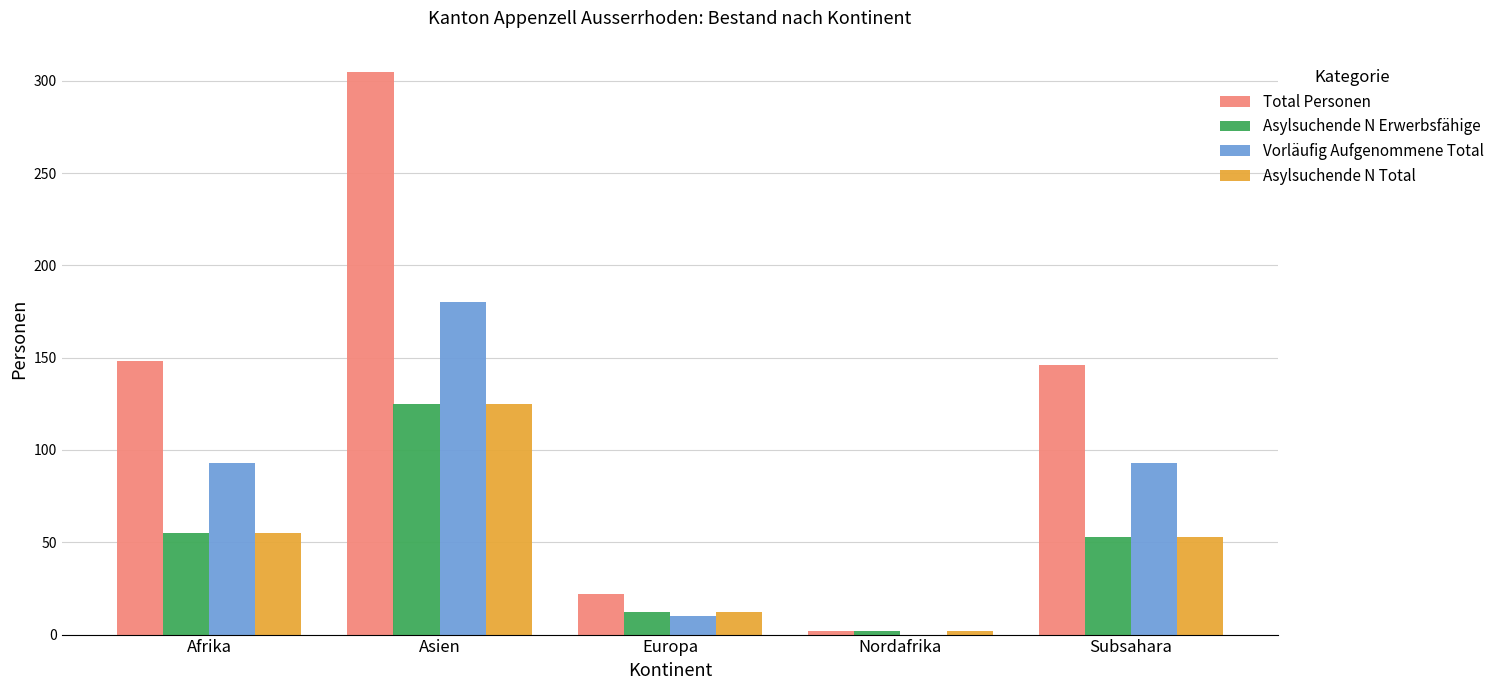

Which category has the highest value in the Total Personen series?

Asien